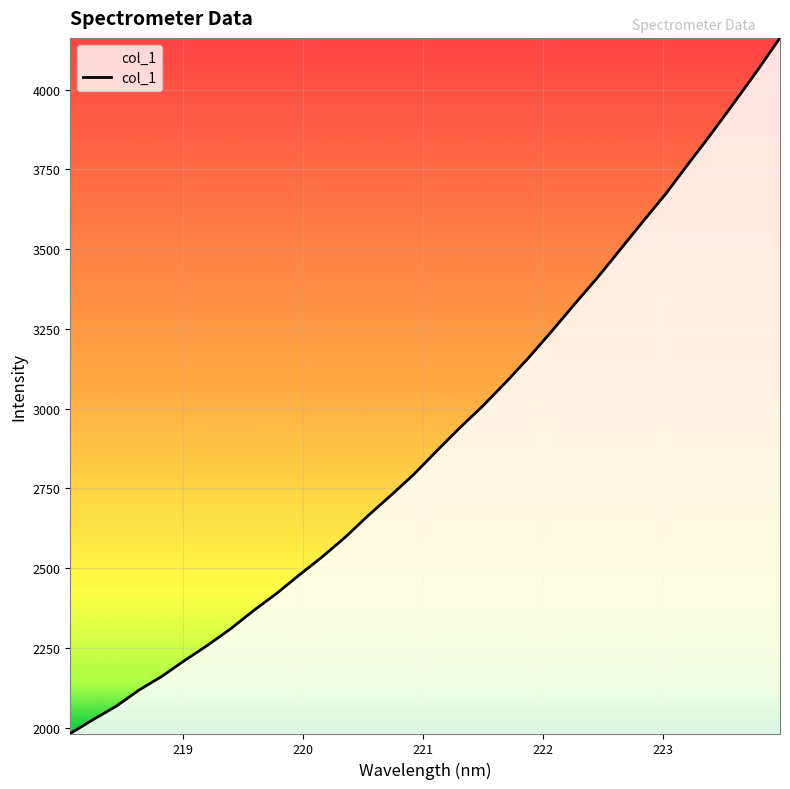

What is the maximum value shown in the chart?

4162.3